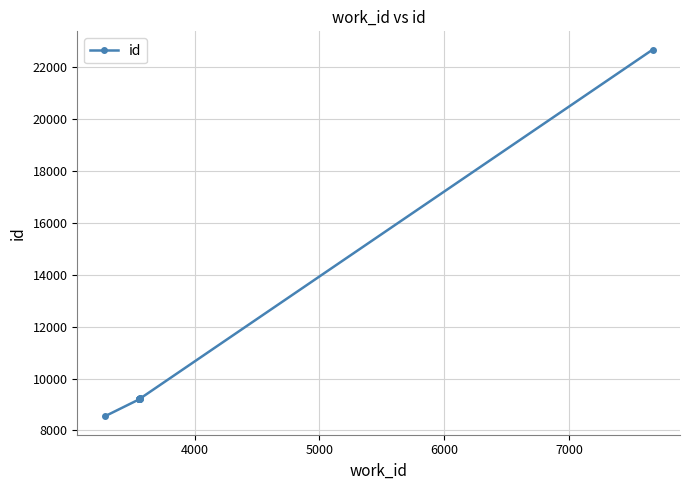

What is the greatest value displayed?

22659